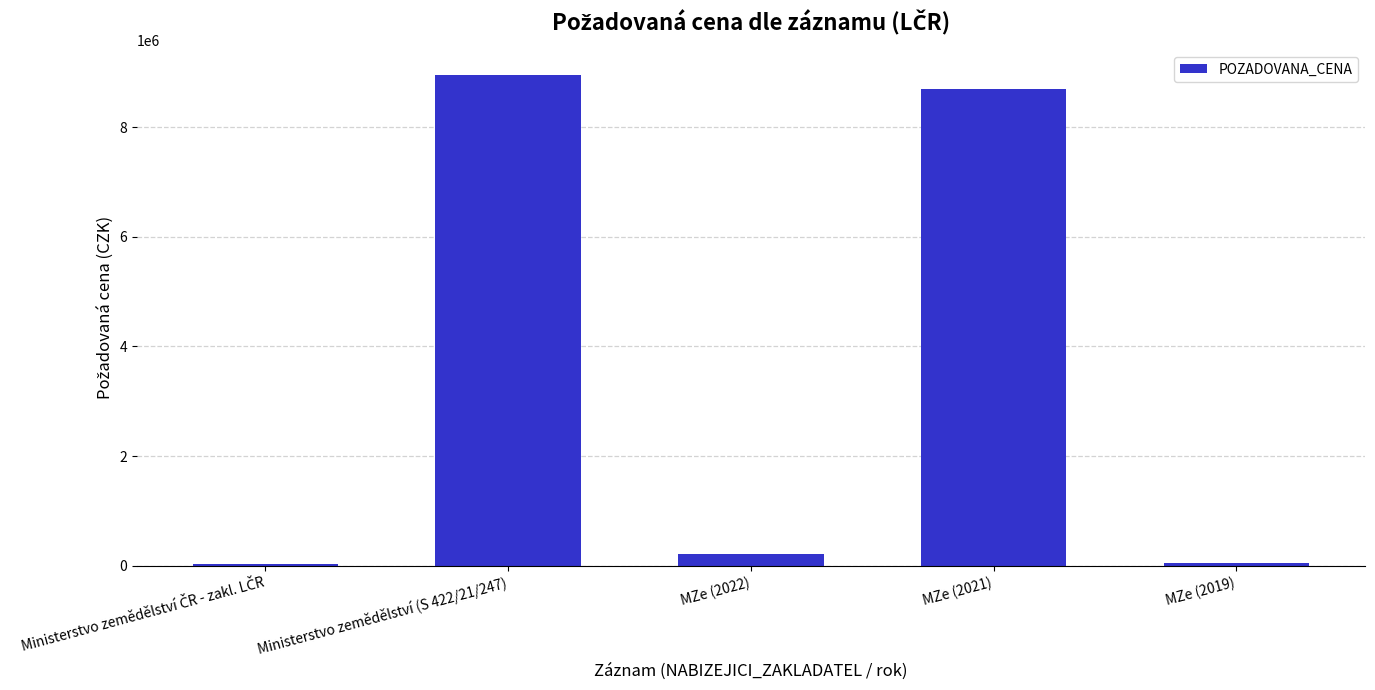

What is the minimum value shown in the chart?

39160